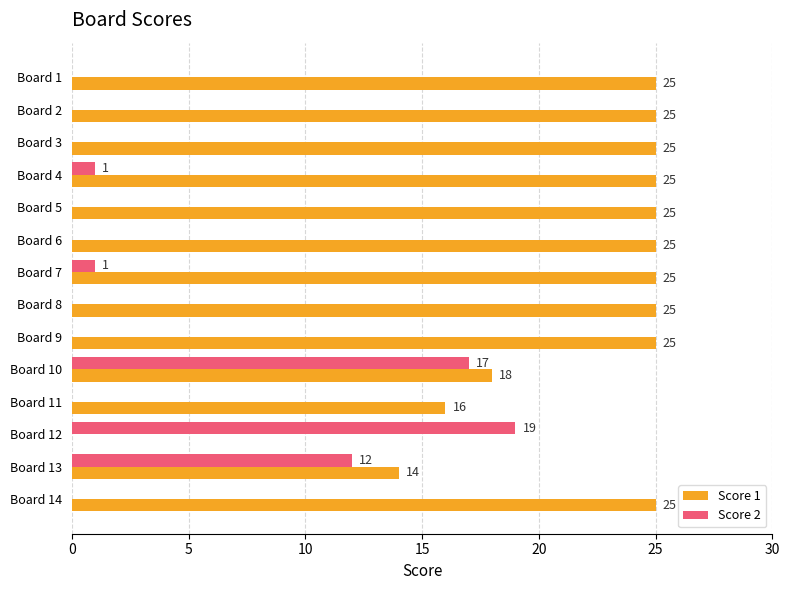

What is the maximum value for Score 1?

25